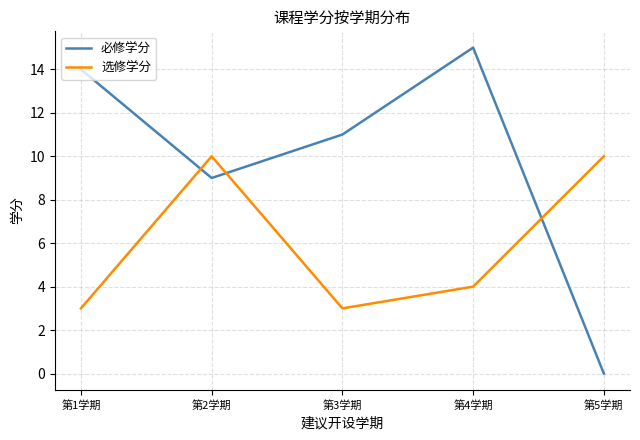

What position from the left is 第5学期?

5